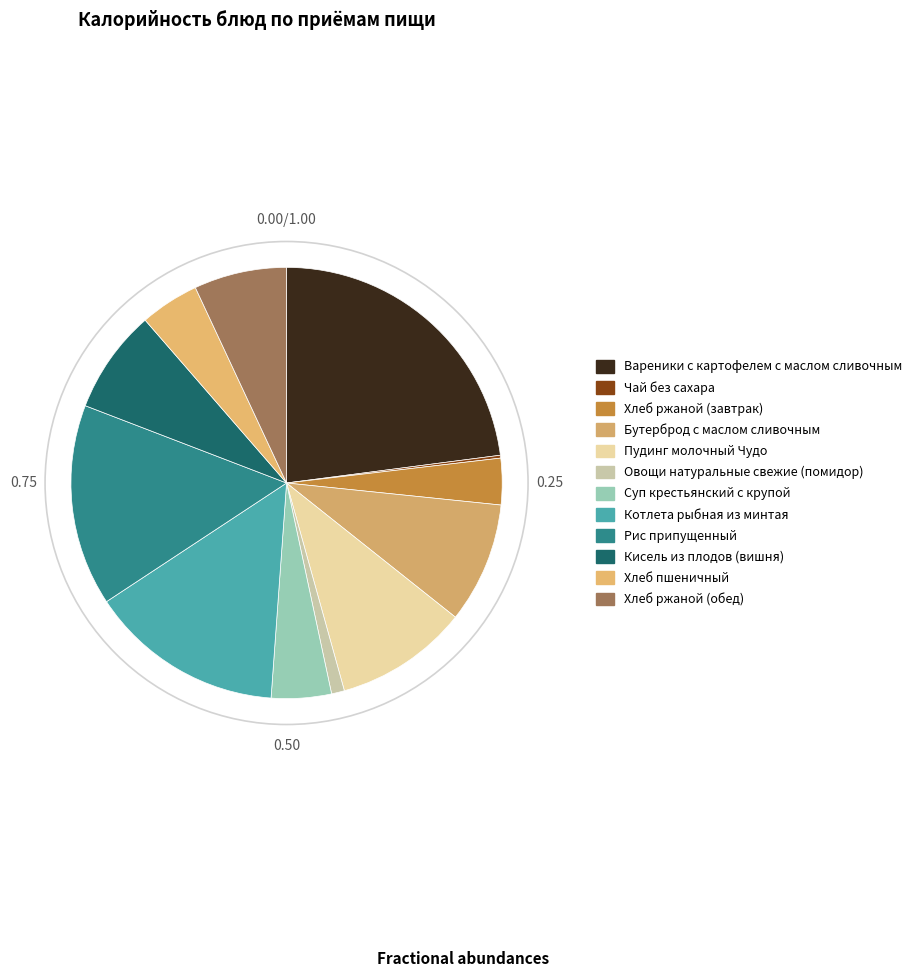

To the nearest percent, what is the combined percentage of Рис припущенный and Котлета рыбная из минтая?

30%